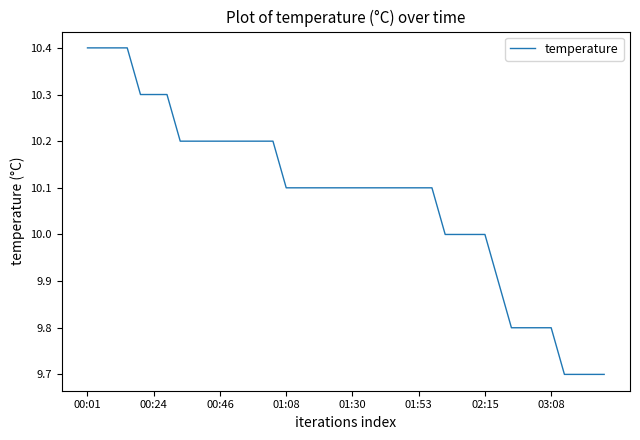

Reading left to right, transcribe all the data shown in this chart.

10.4	10.4	10.4	10.4	10.3	10.3	10.3	10.2	10.2	10.2	10.2	10.2	10.2	10.2	10.2	10.1	10.1	10.1	10.1	10.1	10.1	10.1	10.1	10.1	10.1	10.1	10.1	10.0	10.0	10.0	10.0	9.9	9.8	9.8	9.8	9.8	9.7	9.7	9.7	9.7